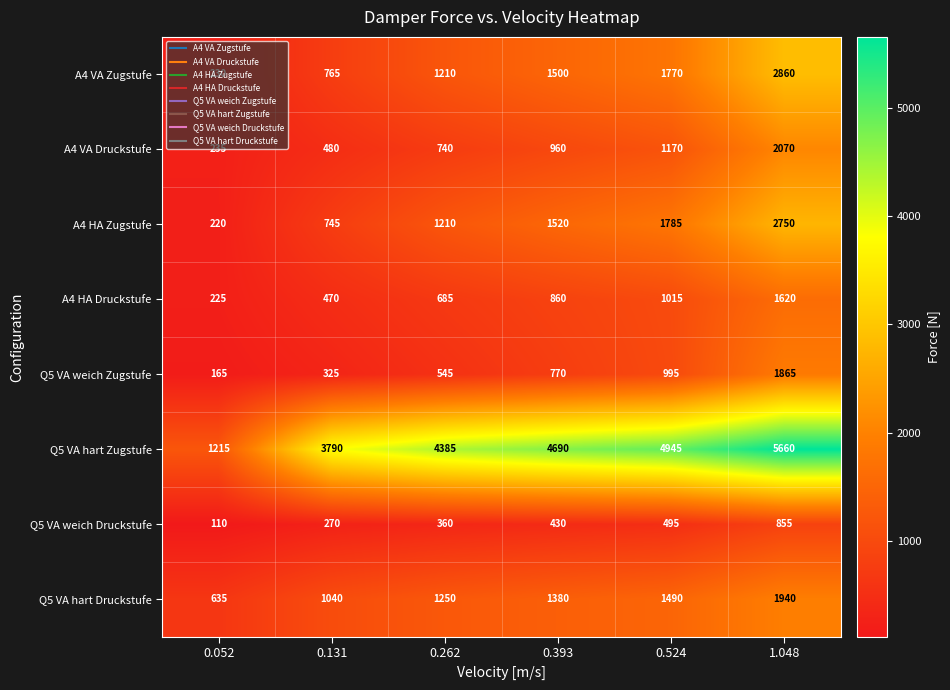

Is it true that A4 VA Zugstufe equals 68 at 0.052?

False